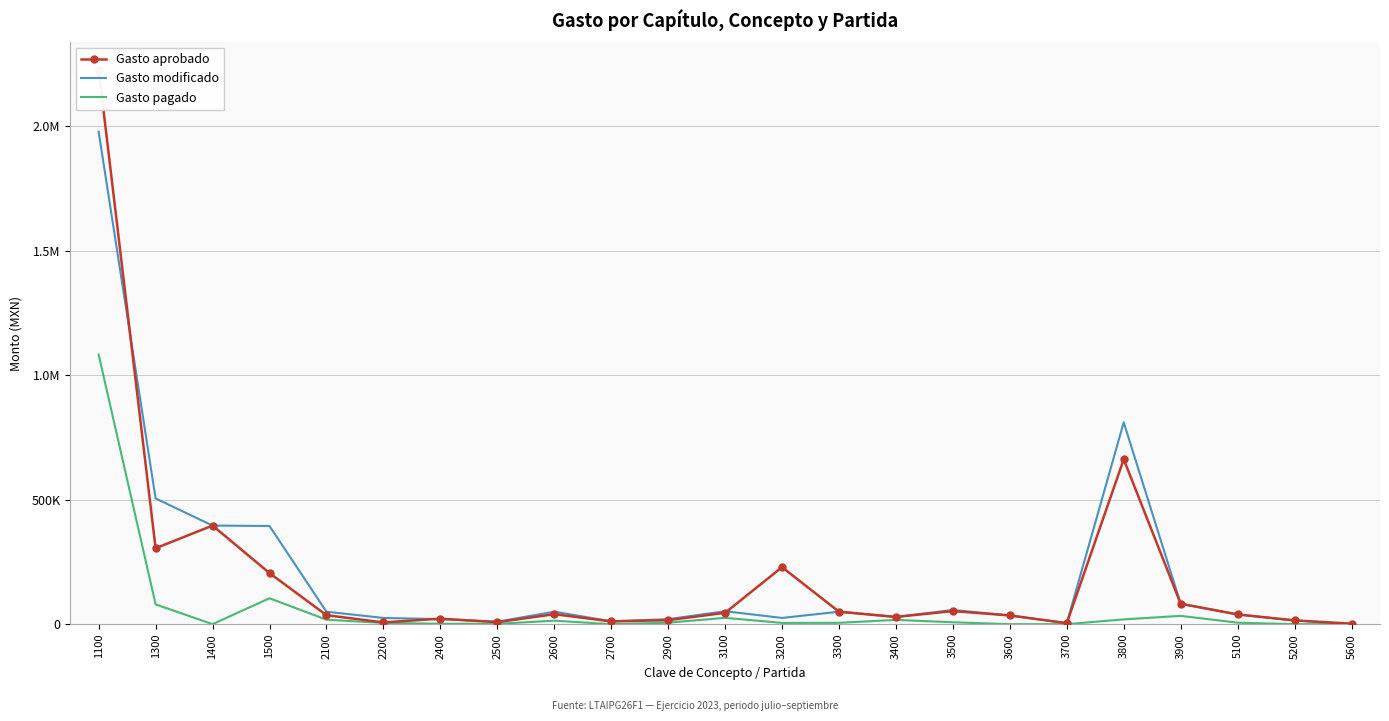

True or false: Gasto aprobado and Gasto modificado cross at least once.

True